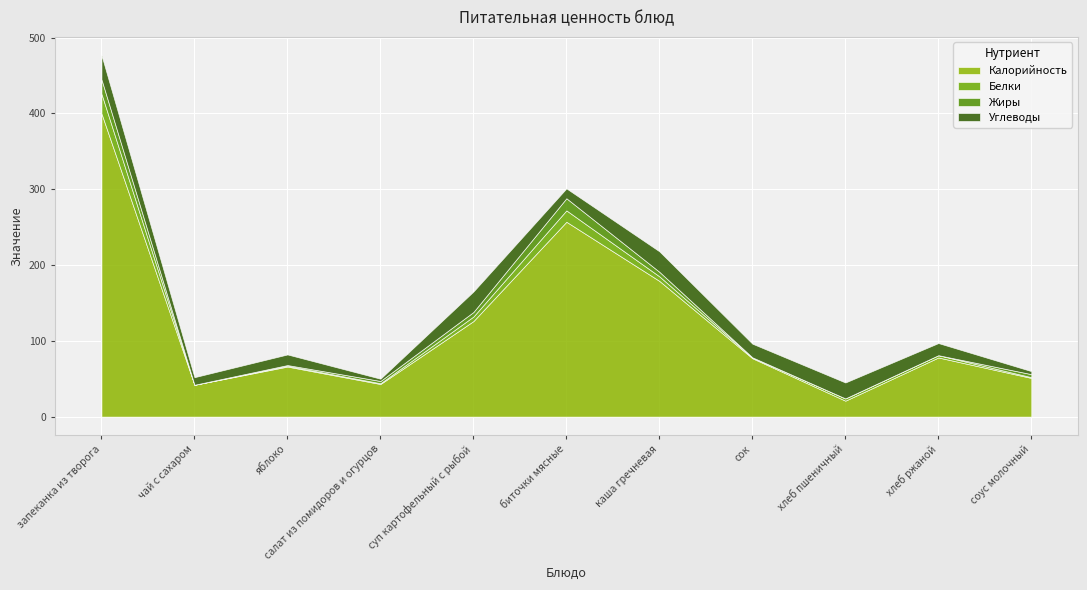

The Калорийность series shows 33.5 at хлеб пшеничный. True or false?

False